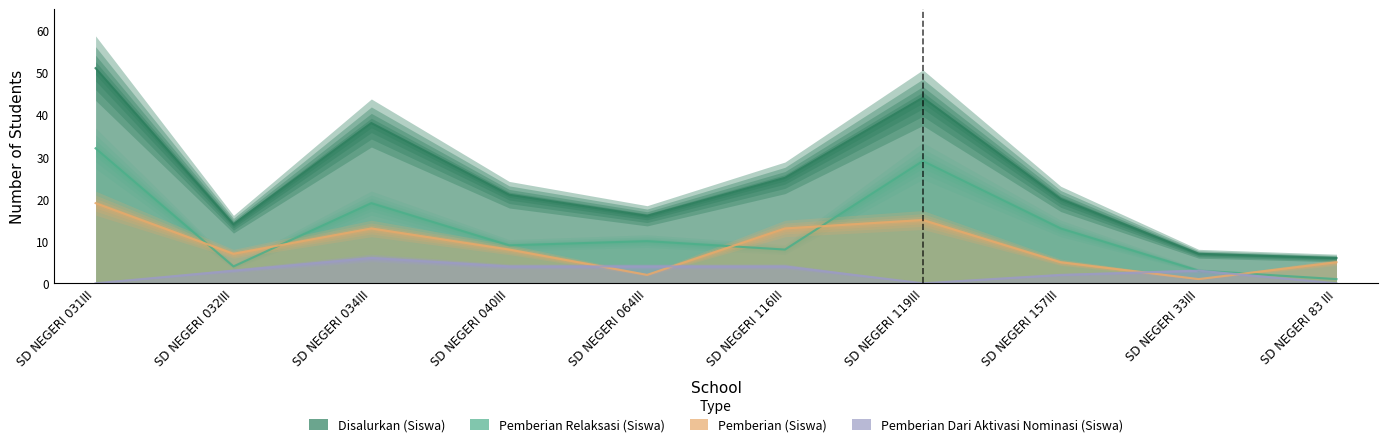

What is the label of the 5th point from the left?

SD NEGERI 064III